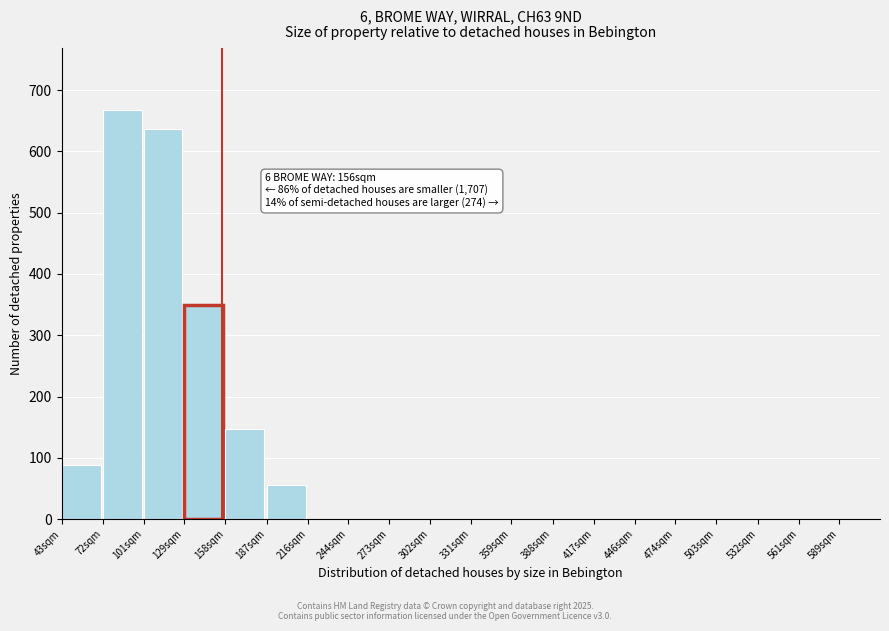

Reading right to left, what are all the values shown in this chart?

589sqm=0	561sqm=0	532sqm=0	503sqm=0	474sqm=0	446sqm=0	417sqm=0	388sqm=0	359sqm=0	331sqm=0	302sqm=0	273sqm=0	244sqm=0	216sqm=0	187sqm=55	158sqm=147	129sqm=349	101sqm=637	72sqm=668	43sqm=88